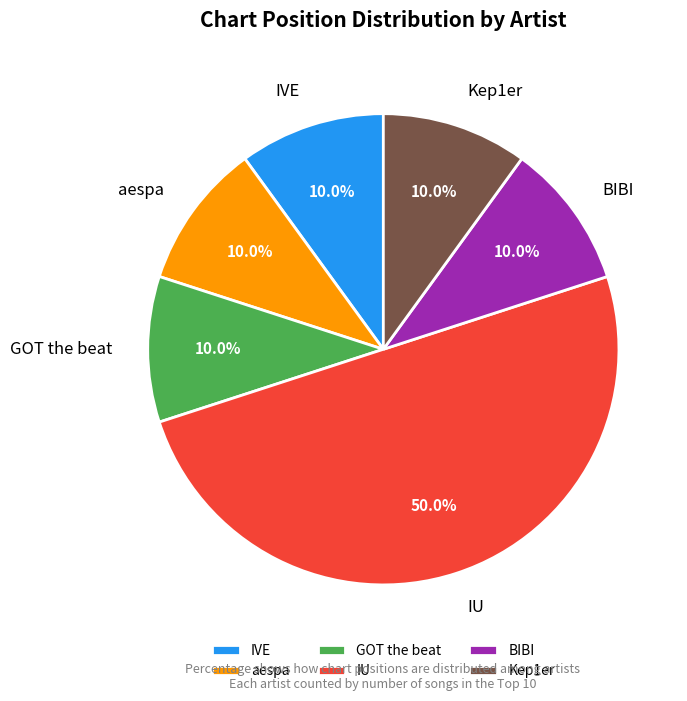

What is the largest slice in the pie chart?

IU